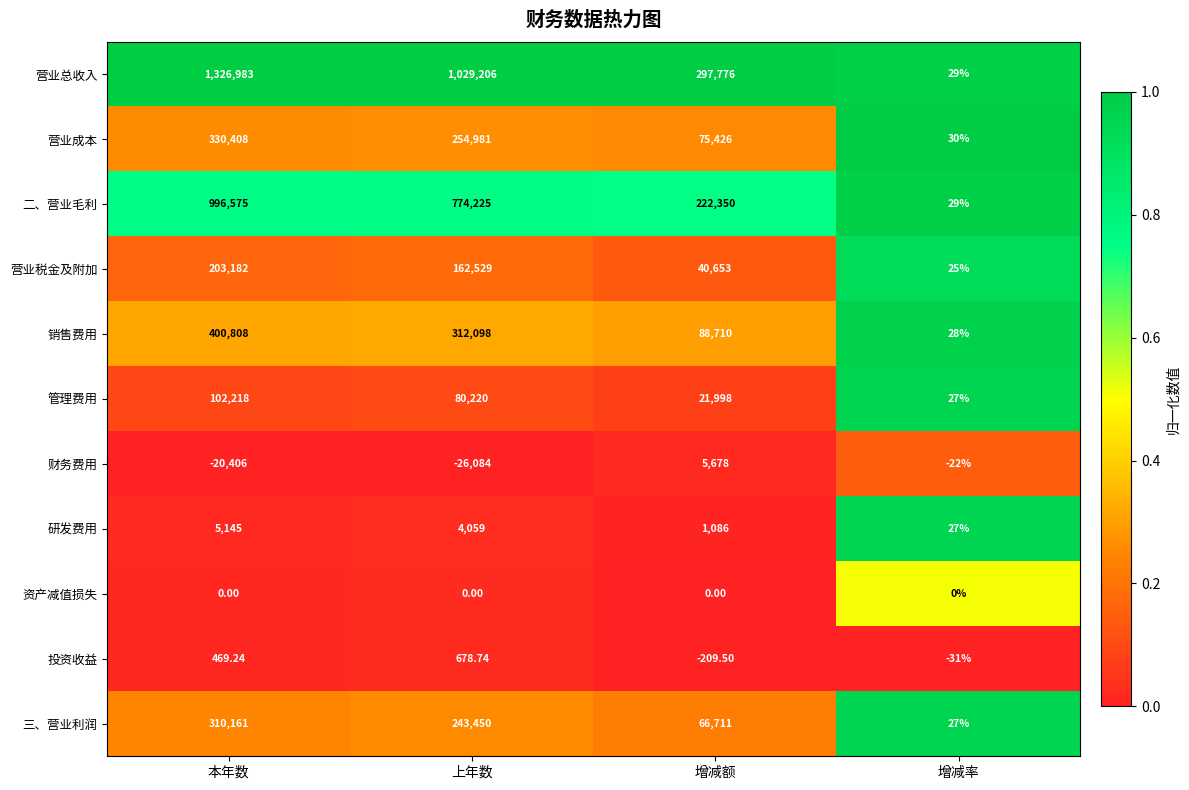

Which label corresponds to the smallest value in the chart?

上年数